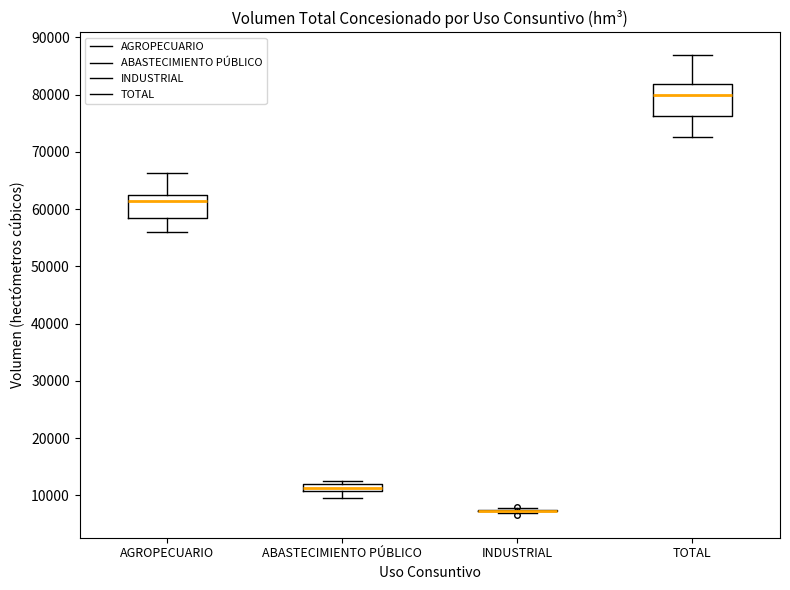

Comparing the boxes themselves (not the whiskers), which one is the tallest?

TOTAL